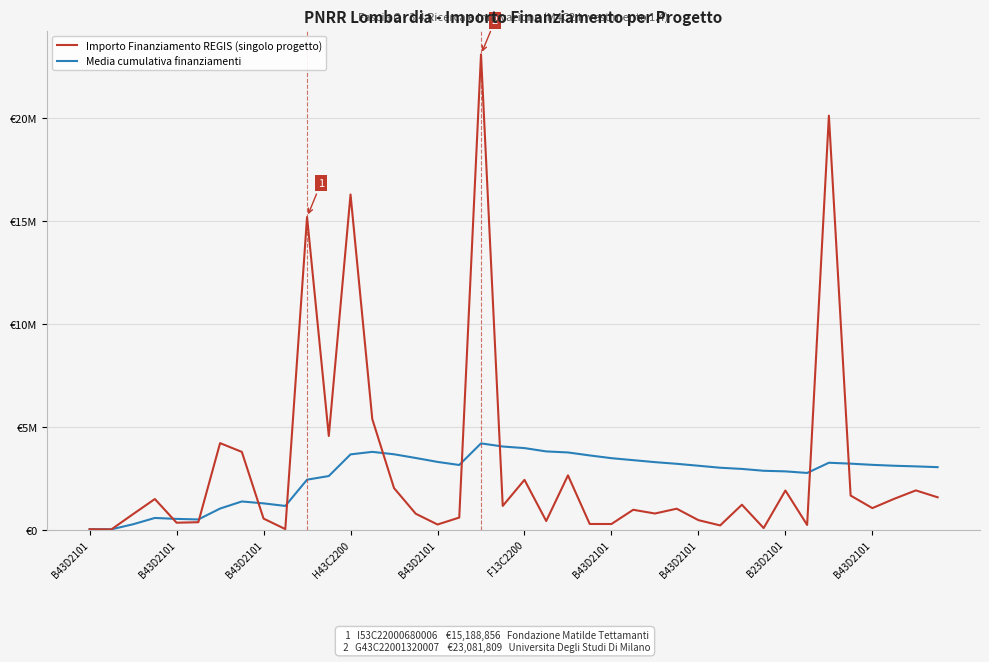

True or false: Importo Finanziamento REGIS (singolo progetto) has more than 0 interior local peaks.

True